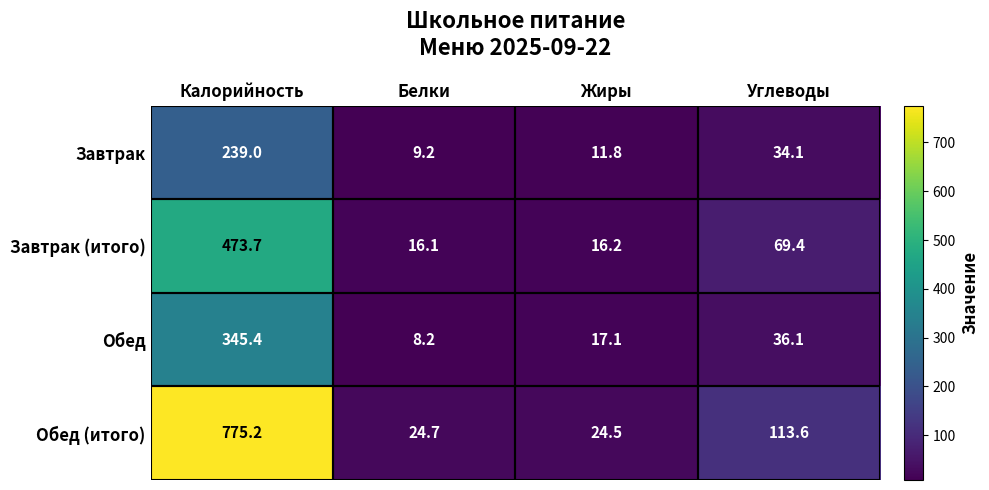

The Обед series shows 106.4 at Калорийность. True or false?

False